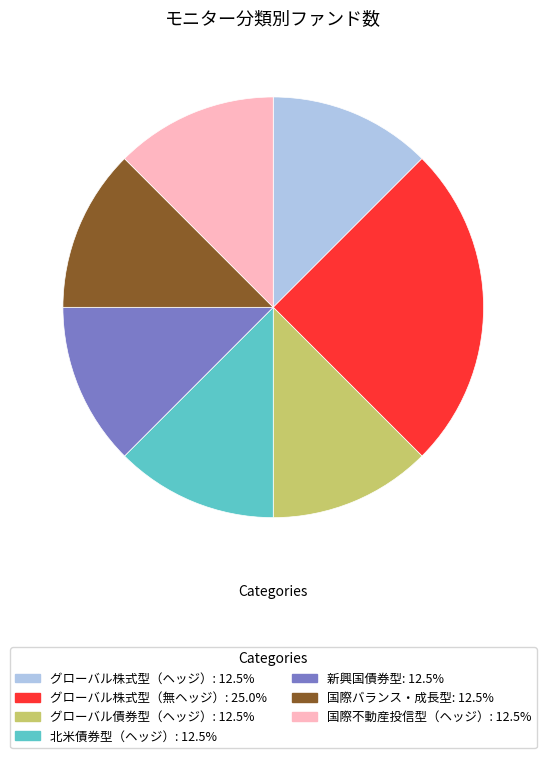

Which slice is the largest?

グローバル株式型（無ヘッジ）